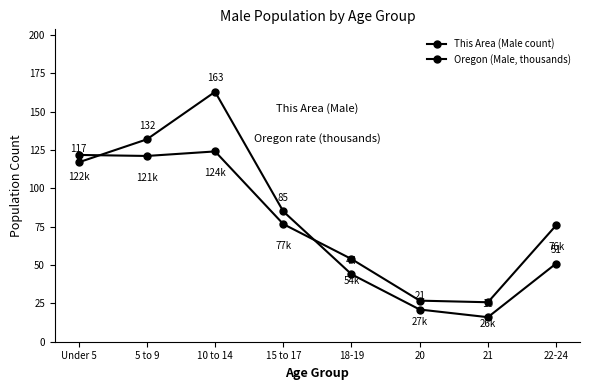

In Oregon (Male, thousands), how many points are lower than both neighbors (excluding endpoints)?

2